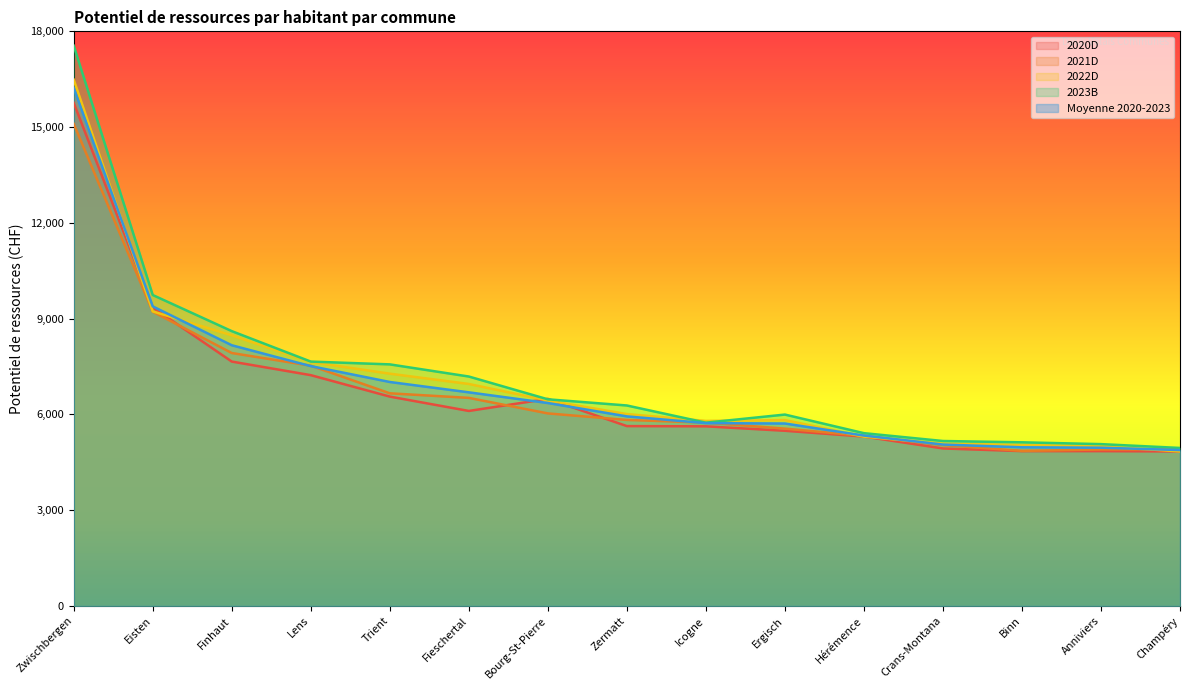

True or false: 2021D has more than 0 interior local peaks.

False